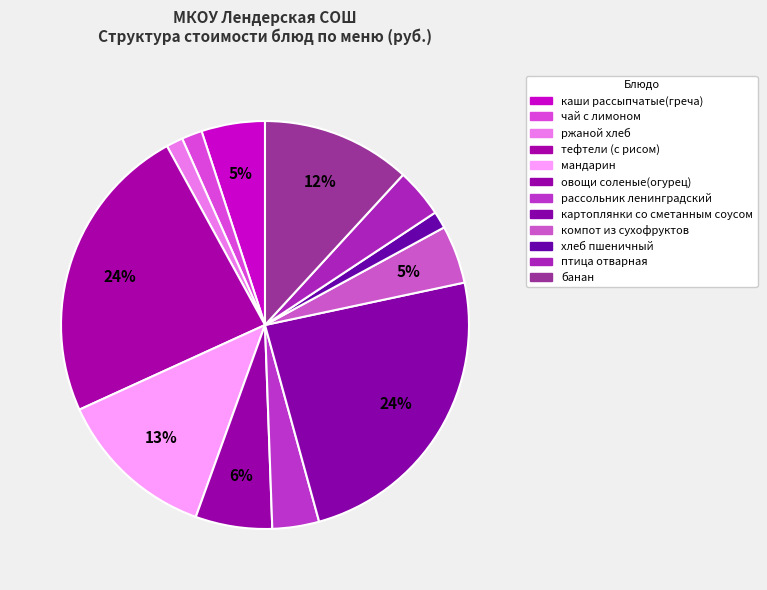

To the nearest percent, what percentage of the pie is ржаной хлеб?

1%